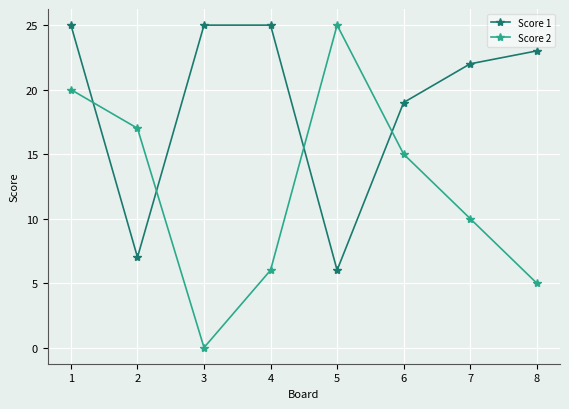

Where do Score 2 and Score 1 first cross each other?

1 and 2